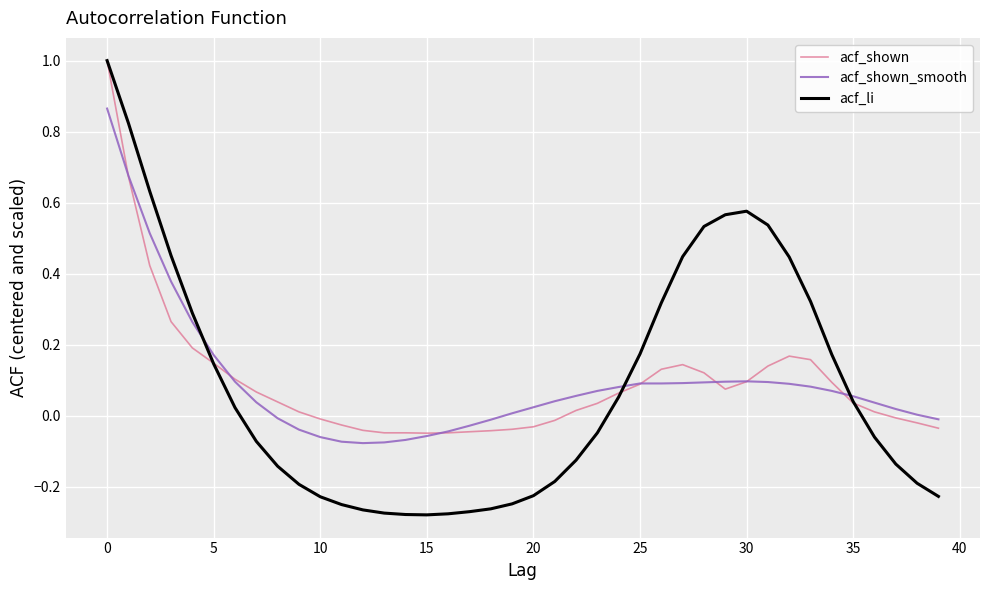

Which series has the largest range (max minus min)?

acf_li